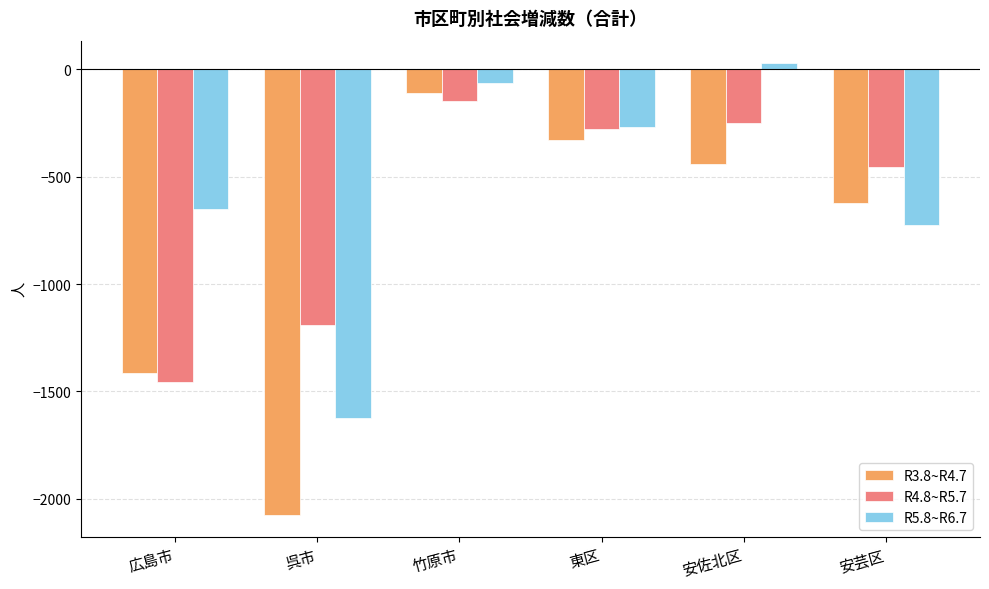

Which series has the largest range (max minus min)?

R3.8~R4.7